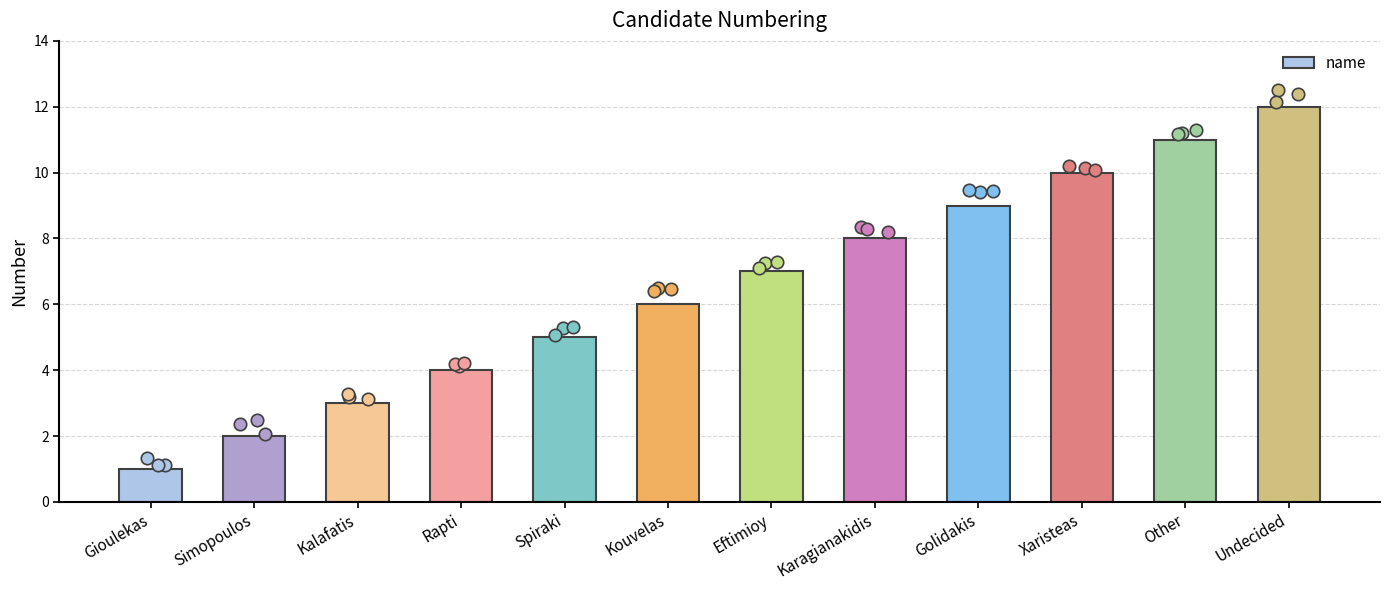

Between Golidakis and Kalafatis, which is larger?

Golidakis